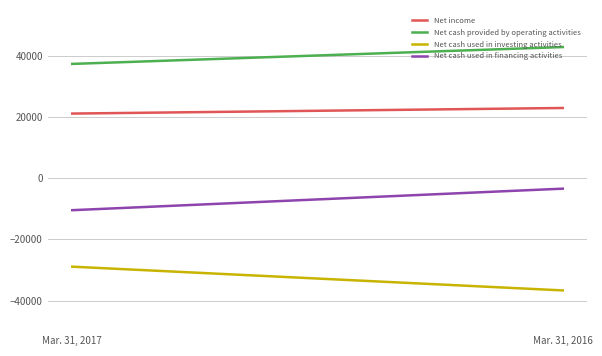

Rank the series at Mar. 31, 2017 from highest to lowest value.

Net cash provided by operating activities, Net income, Net cash used in financing activities, Net cash used in investing activities